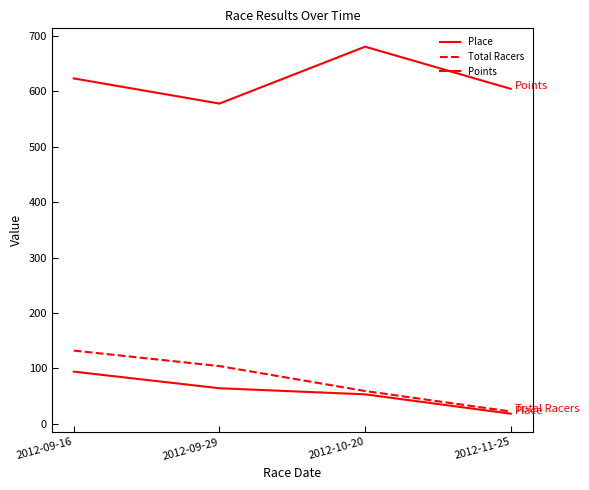

True or false: Total Racers and Place intersect in this chart.

False